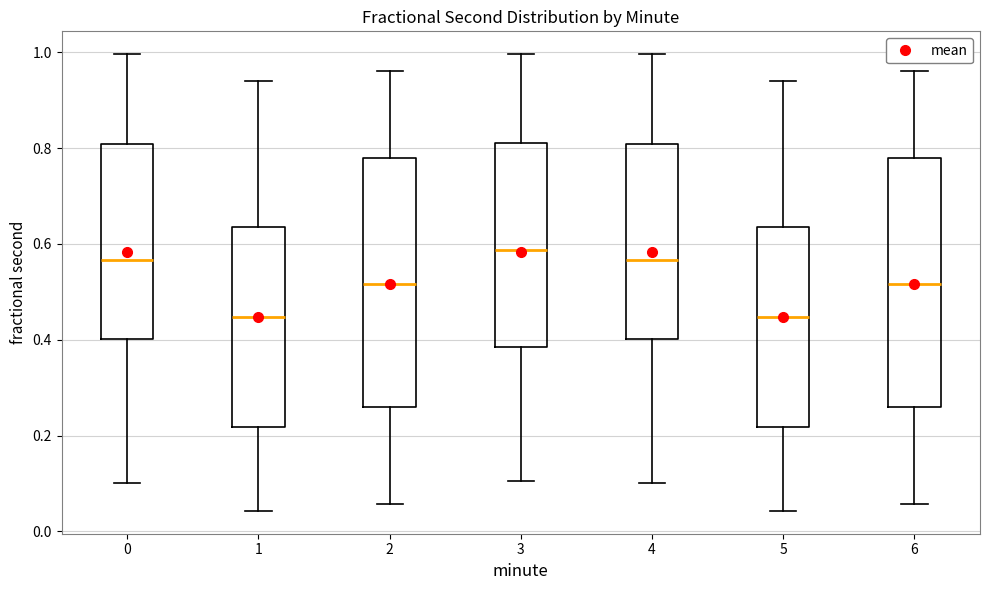

Where is the lower edge of the box at x = 0 on the y-axis? The values are not printed on the chart, so give them approximately, as read against the axis.

0.40